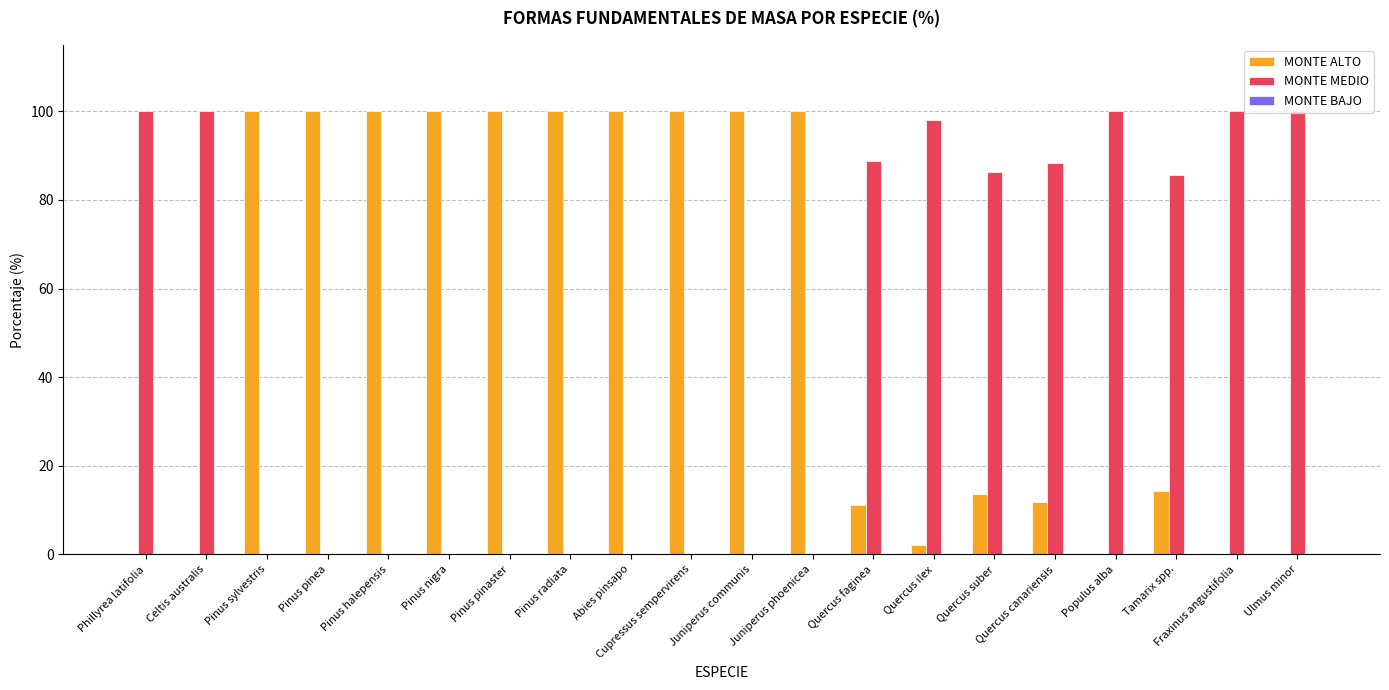

The MONTE ALTO series shows 100.0 at Pinus pinaster. True or false?

True